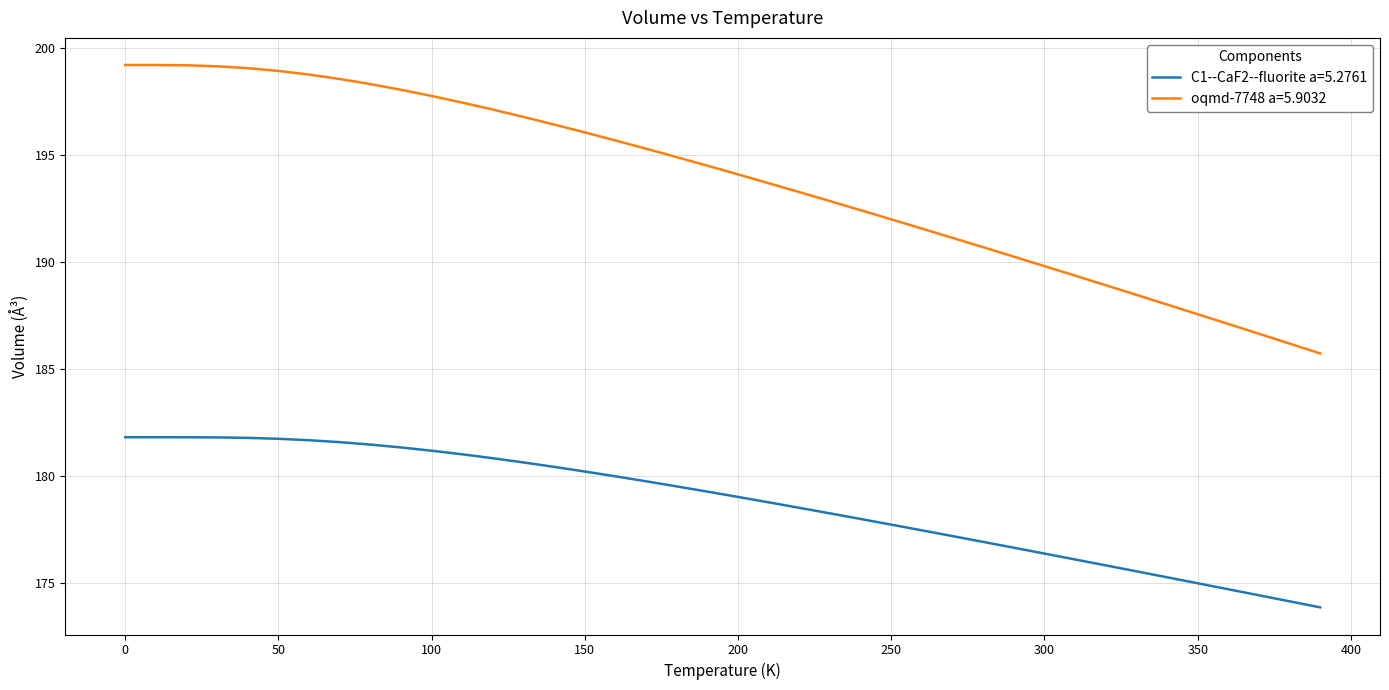

How many lines are shown in the chart?

2